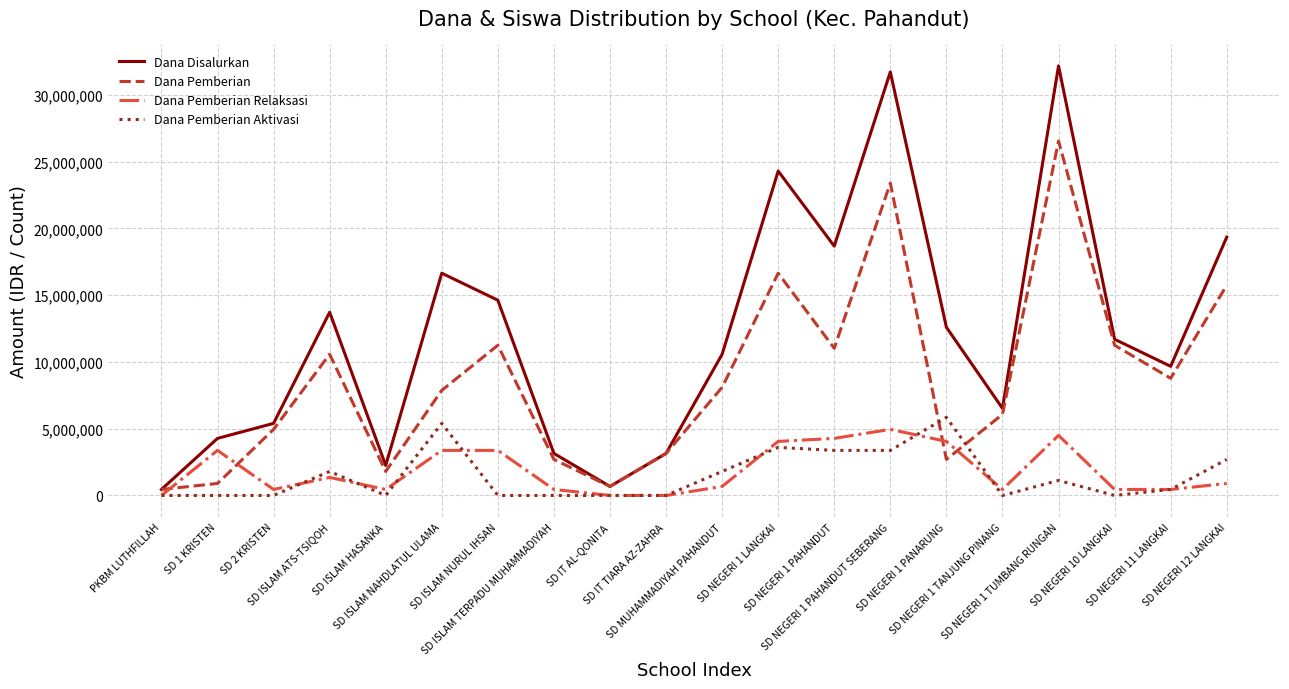

Which series has the largest total across all categories?

Dana Disalurkan